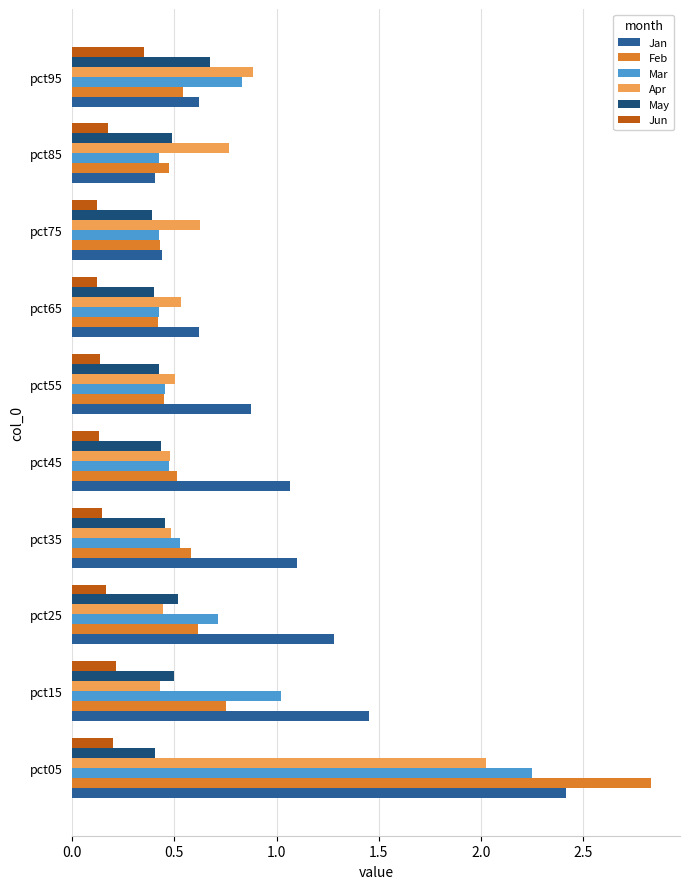

At which label does Jan reach its minimum?

pct85